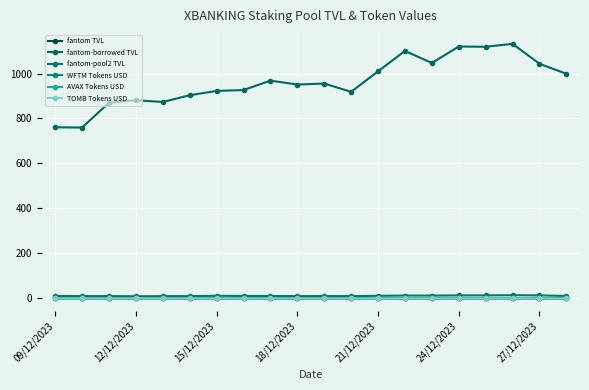

What are all the series names shown in the legend?

fantom TVL, fantom-borrowed TVL, fantom-pool2 TVL, WFTM Tokens USD, AVAX Tokens USD, TOMB Tokens USD